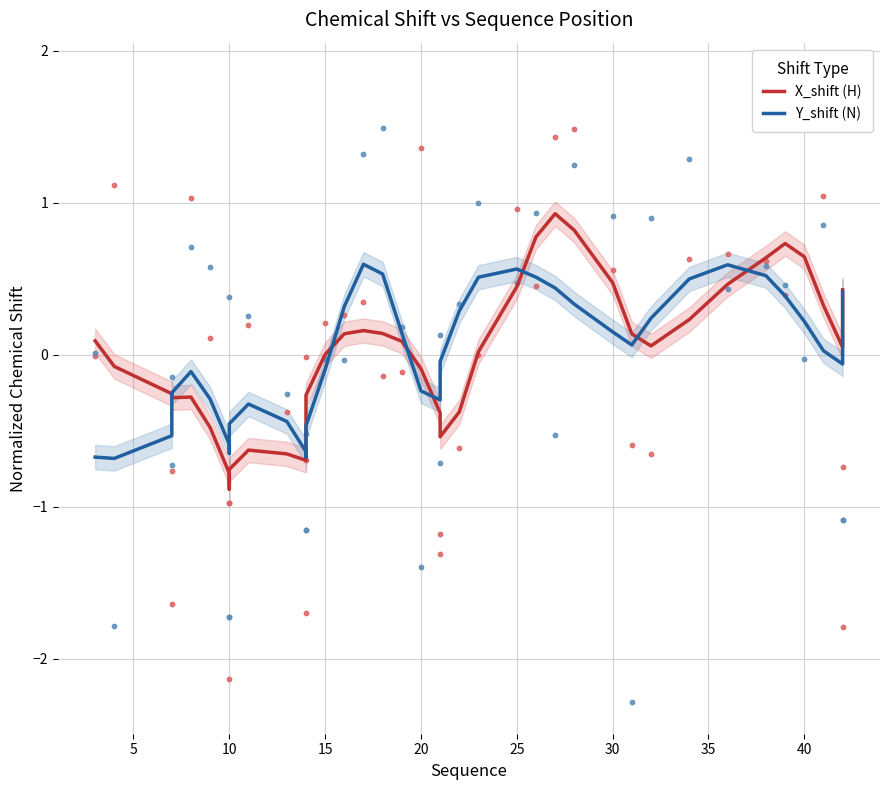

What are all the series names shown in the legend?

X_shift (H), Y_shift (N)